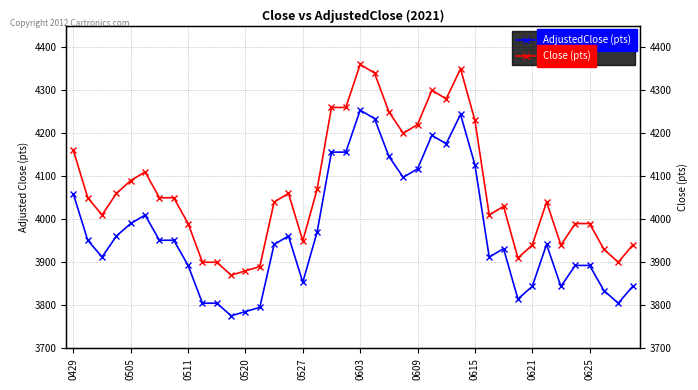

Which series has the widest spread of values?

Close (pts)